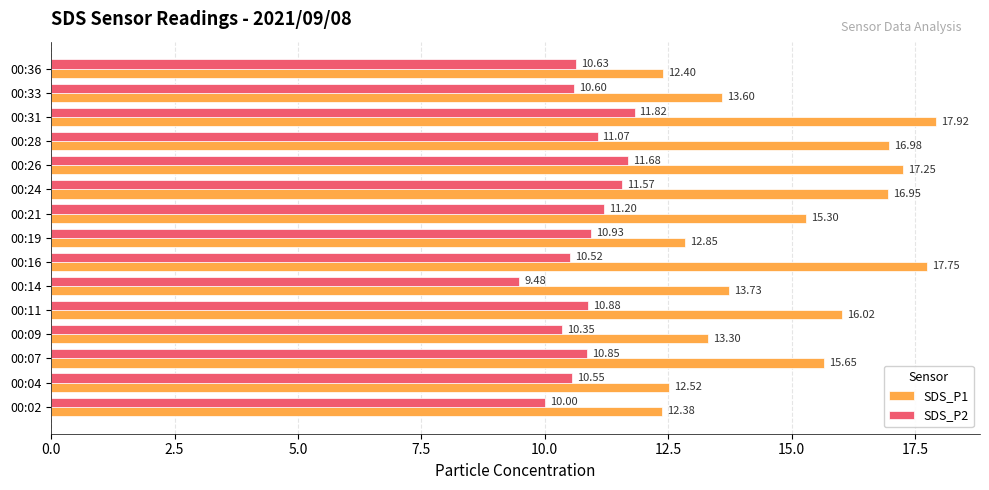

What is the difference between the maximum and minimum values in the SDS_P1 series?

5.5